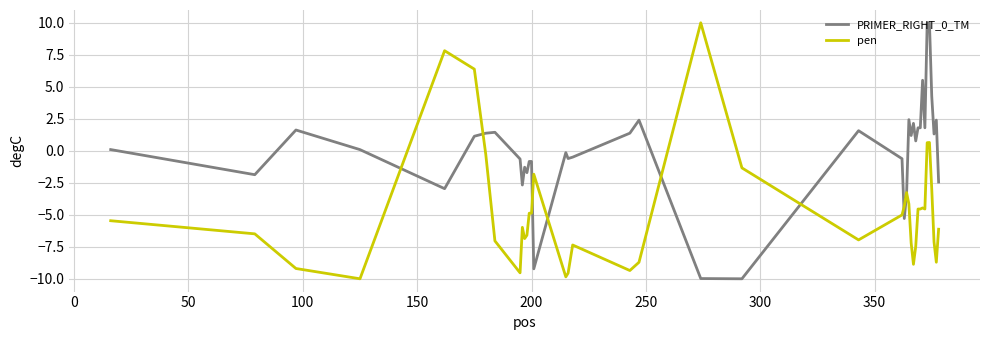

Rank the series by their average value, from highest to lowest.

PRIMER_RIGHT_0_TM, pen